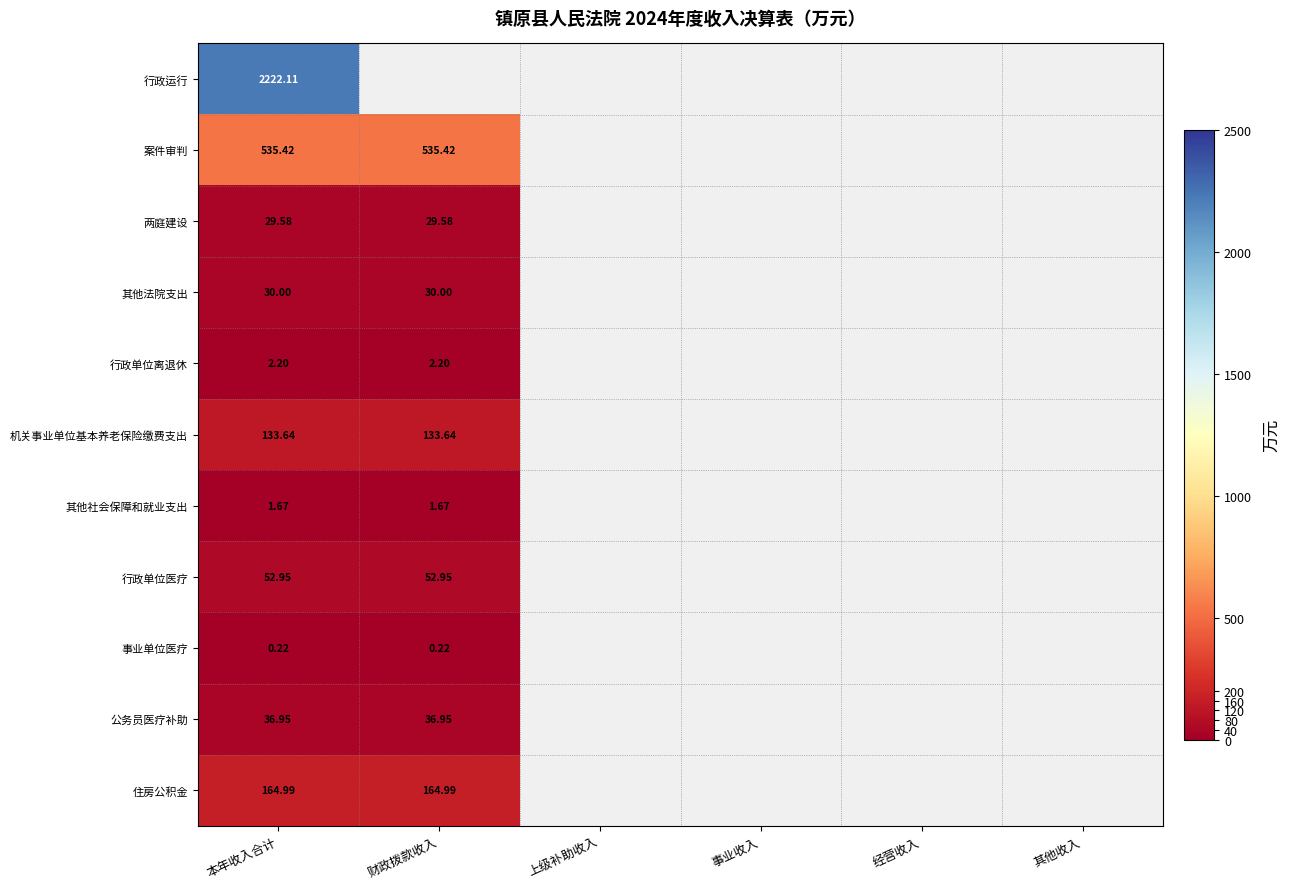

True or false: 案件审判 has a value of 535.4 at 财政拨款收入.

True